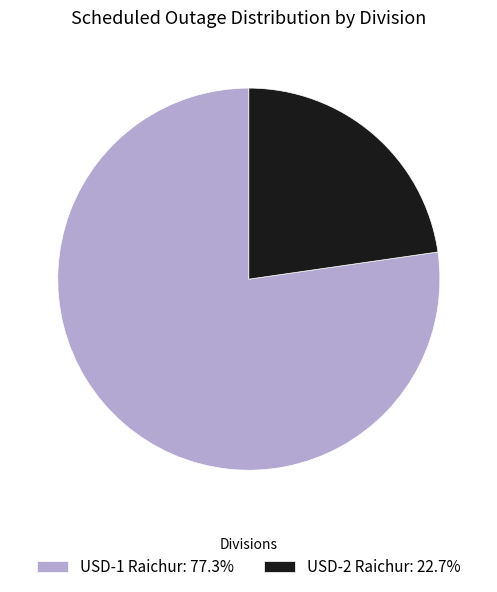

Does USD-2 Raichur: 22.7% account for over 50% of the chart?

No